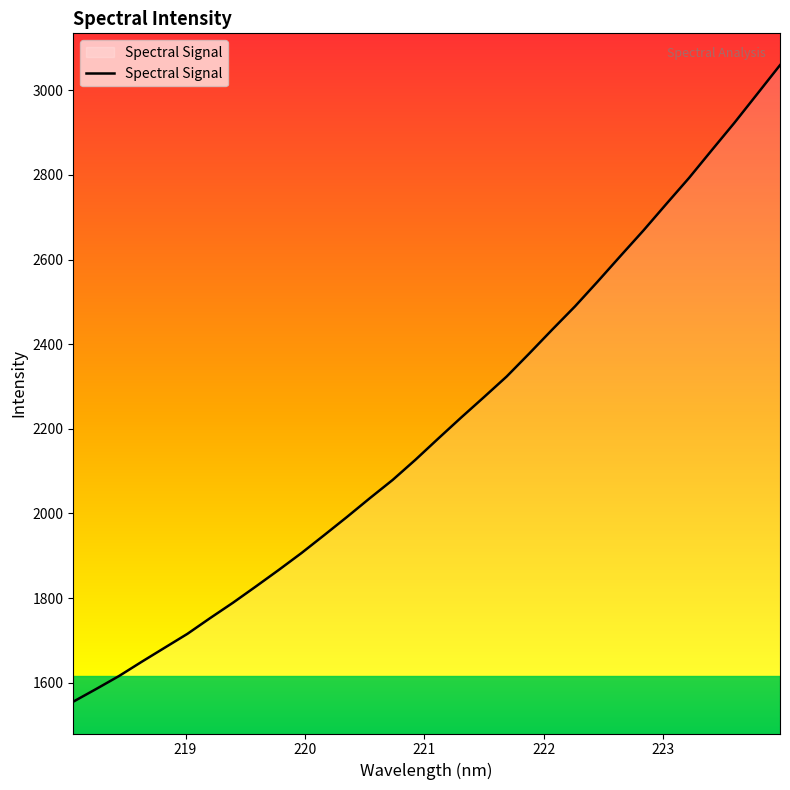

What is the maximum value shown in the chart?

3059.5